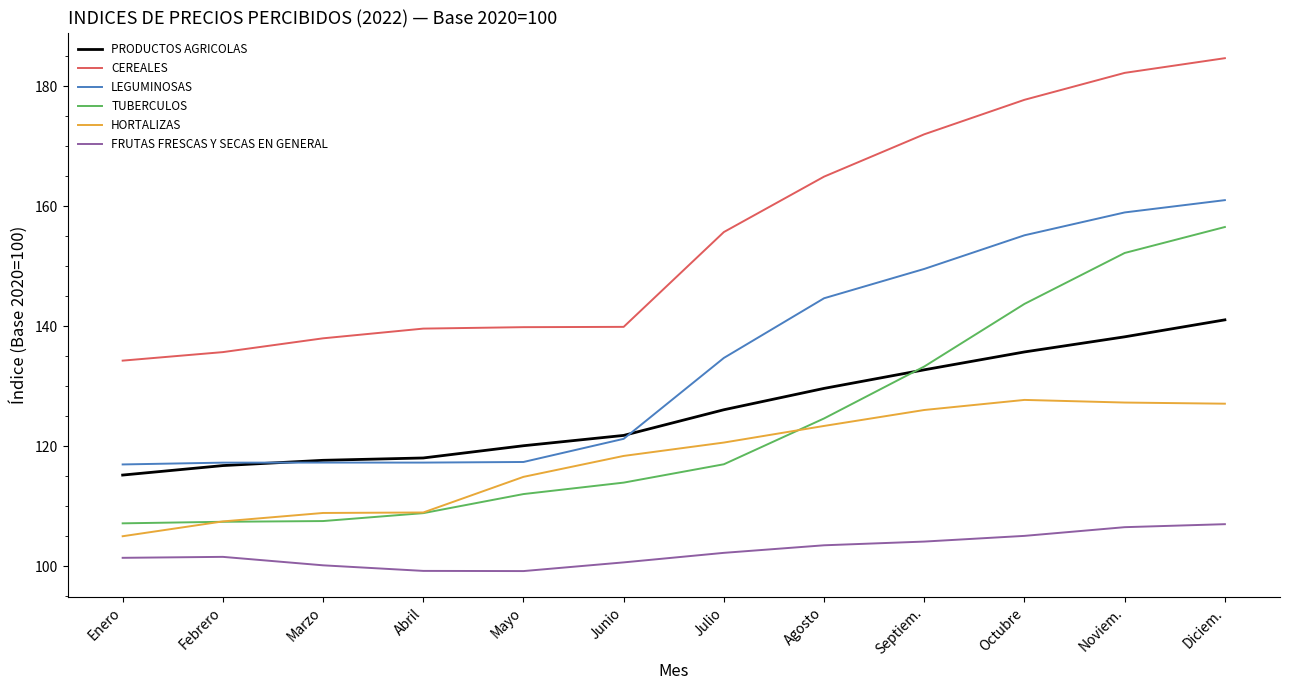

What is the average value of the LEGUMINOSAS series?

134.3